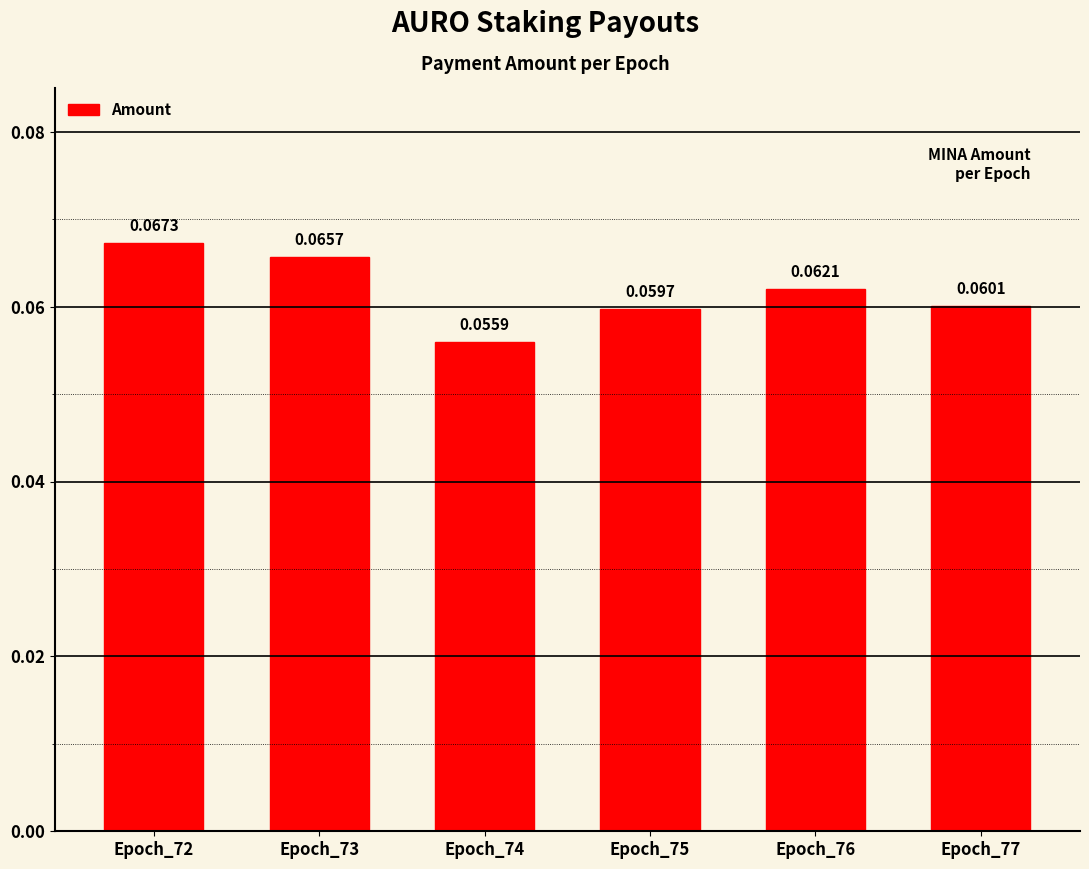

List the labels in order of value, largest first.

Epoch_72, Epoch_73, Epoch_76, Epoch_77, Epoch_75, Epoch_74